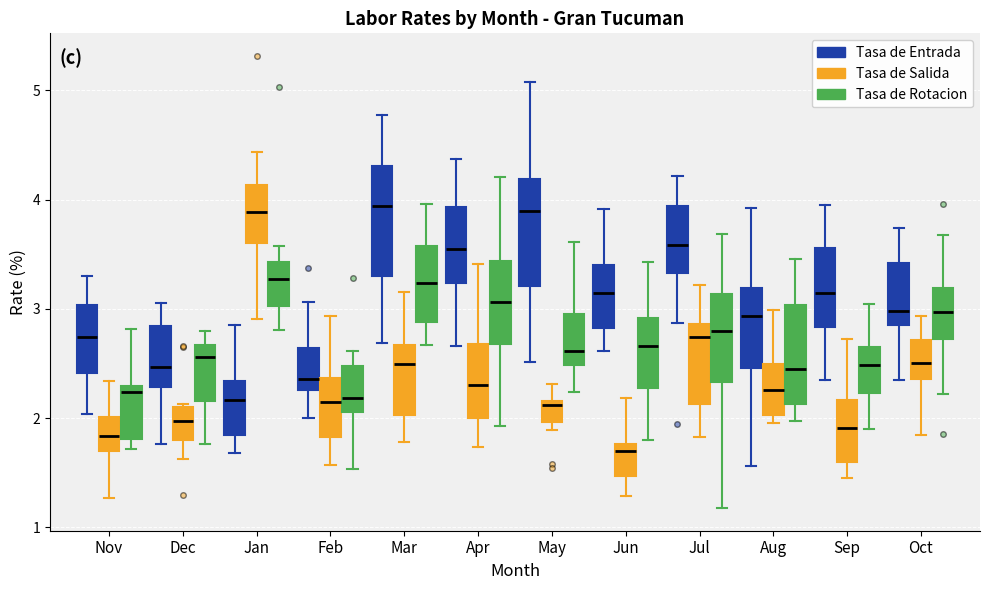

Reading left to right, read every box against the y-axis: the position of its median line, the range the box covers, and the ends of its whiskers. The values are not printed on the chart, so give them approximately, as read against the axis.

Nov (Tasa de Entrada): median 2.7, box 2.4 to 3.0, whiskers 2.0 to 3.3
Nov (Tasa de Salida): median 1.8, box 1.7 to 2.0, whiskers 1.3 to 2.3
Nov (Tasa de Rotacion): median 2.2, box 1.8 to 2.3, whiskers 1.7 to 2.8
Dec (Tasa de Entrada): median 2.5, box 2.3 to 2.8, whiskers 1.8 to 3.1
Dec (Tasa de Salida): median 2.0, box 1.8 to 2.1, whiskers 1.6 to 2.1
Dec (Tasa de Rotacion): median 2.6, box 2.2 to 2.7, whiskers 1.8 to 2.8
Jan (Tasa de Entrada): median 2.2, box 1.8 to 2.3, whiskers 1.7 to 2.9
Jan (Tasa de Salida): median 3.9, box 3.6 to 4.1, whiskers 2.9 to 4.4
Jan (Tasa de Rotacion): median 3.3, box 3.0 to 3.4, whiskers 2.8 to 3.6
Feb (Tasa de Entrada): median 2.4, box 2.3 to 2.6, whiskers 2.0 to 3.1
Feb (Tasa de Salida): median 2.1, box 1.8 to 2.4, whiskers 1.6 to 2.9
Feb (Tasa de Rotacion): median 2.2, box 2.1 to 2.5, whiskers 1.5 to 2.6
Mar (Tasa de Entrada): median 3.9, box 3.3 to 4.3, whiskers 2.7 to 4.8
Mar (Tasa de Salida): median 2.5, box 2.0 to 2.7, whiskers 1.8 to 3.2
Mar (Tasa de Rotacion): median 3.2, box 2.9 to 3.6, whiskers 2.7 to 4.0
Apr (Tasa de Entrada): median 3.5, box 3.2 to 3.9, whiskers 2.7 to 4.4
Apr (Tasa de Salida): median 2.3, box 2.0 to 2.7, whiskers 1.7 to 3.4
Apr (Tasa de Rotacion): median 3.1, box 2.7 to 3.4, whiskers 1.9 to 4.2
May (Tasa de Entrada): median 3.9, box 3.2 to 4.2, whiskers 2.5 to 5.1
May (Tasa de Salida): median 2.1, box 2.0 to 2.2, whiskers 1.9 to 2.3
May (Tasa de Rotacion): median 2.6, box 2.5 to 3.0, whiskers 2.2 to 3.6
Jun (Tasa de Entrada): median 3.1, box 2.8 to 3.4, whiskers 2.6 to 3.9
Jun (Tasa de Salida): median 1.7, box 1.5 to 1.8, whiskers 1.3 to 2.2
Jun (Tasa de Rotacion): median 2.7, box 2.3 to 2.9, whiskers 1.8 to 3.4
Jul (Tasa de Entrada): median 3.6, box 3.3 to 3.9, whiskers 2.9 to 4.2
Jul (Tasa de Salida): median 2.7, box 2.1 to 2.9, whiskers 1.8 to 3.2
Jul (Tasa de Rotacion): median 2.8, box 2.3 to 3.1, whiskers 1.2 to 3.7
Aug (Tasa de Entrada): median 2.9, box 2.5 to 3.2, whiskers 1.6 to 3.9
Aug (Tasa de Salida): median 2.3, box 2.0 to 2.5, whiskers 2.0 (just below the box's lower edge) to 3.0
Aug (Tasa de Rotacion): median 2.4, box 2.1 to 3.0, whiskers 2.0 to 3.5
Sep (Tasa de Entrada): median 3.1, box 2.8 to 3.6, whiskers 2.3 to 3.9
Sep (Tasa de Salida): median 1.9, box 1.6 to 2.2, whiskers 1.4 to 2.7
Sep (Tasa de Rotacion): median 2.5, box 2.2 to 2.6, whiskers 1.9 to 3.0
Oct (Tasa de Entrada): median 3.0, box 2.9 to 3.4, whiskers 2.3 to 3.7
Oct (Tasa de Salida): median 2.5, box 2.4 to 2.7, whiskers 1.8 to 2.9
Oct (Tasa de Rotacion): median 3.0, box 2.7 to 3.2, whiskers 2.2 to 3.7